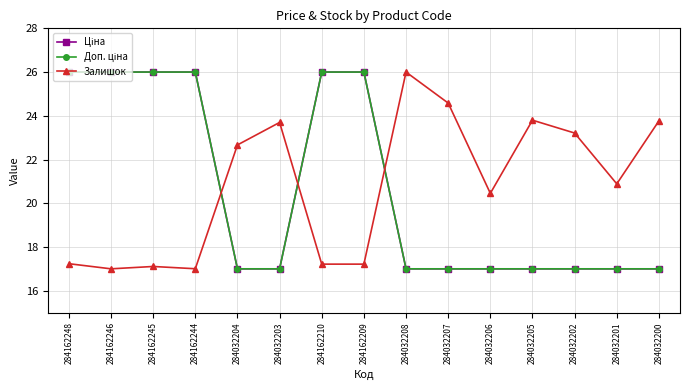

Reading left to right, transcribe all the data shown in this chart.

Ціна: 26.0	26.0	26.0	26.0	17.0	17.0	26.0	26.0	17.0	17.0	17.0	17.0	17.0	17.0	17.0
Доп. ціна: 26.0	26.0	26.0	26.0	17.0	17.0	26.0	26.0	17.0	17.0	17.0	17.0	17.0	17.0	17.0
Залишок: 17.2	17.0	17.1	17.0	22.7	23.7	17.2	17.2	26.0	24.6	20.5	23.8	23.2	20.9	23.8